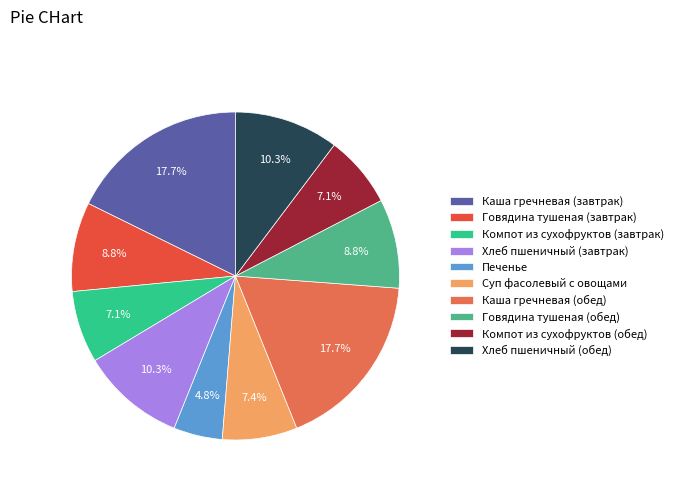

True or false: Говядина тушеная (завтрак) accounts for 1% of the total.

False